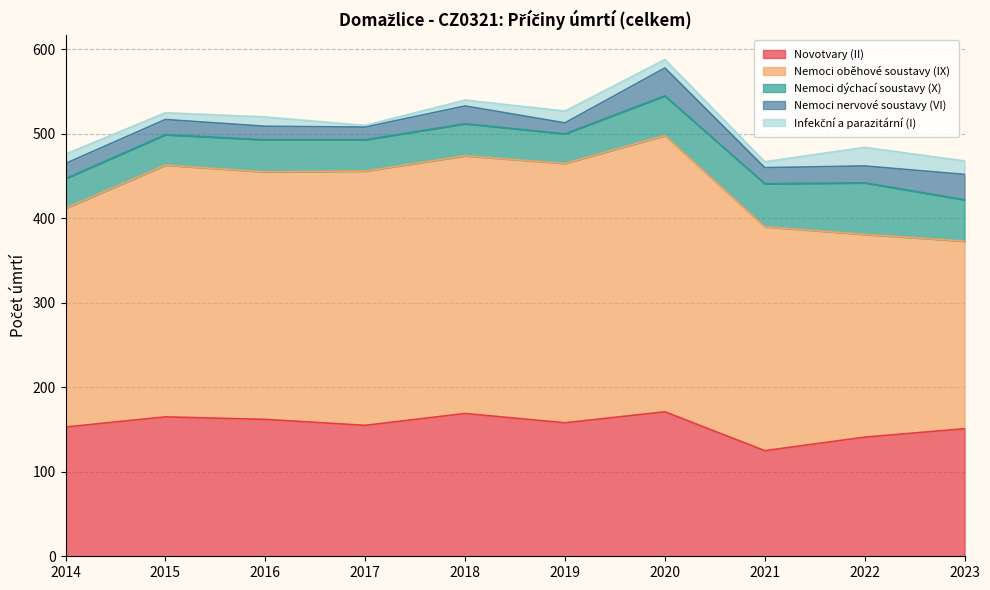

True or false: Nemoci nervové soustavy (VI) has a value of 13 at 2019.

True